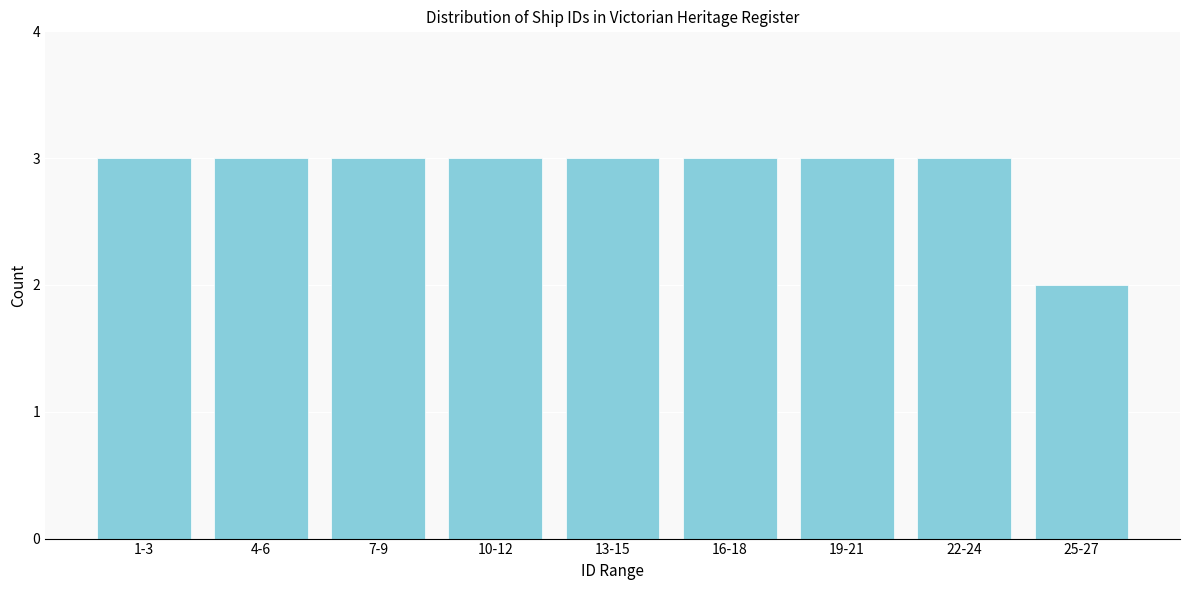

Reading left to right, list all the values displayed in this chart.

1-3=3	4-6=3	7-9=3	10-12=3	13-15=3	16-18=3	19-21=3	22-24=3	25-27=2